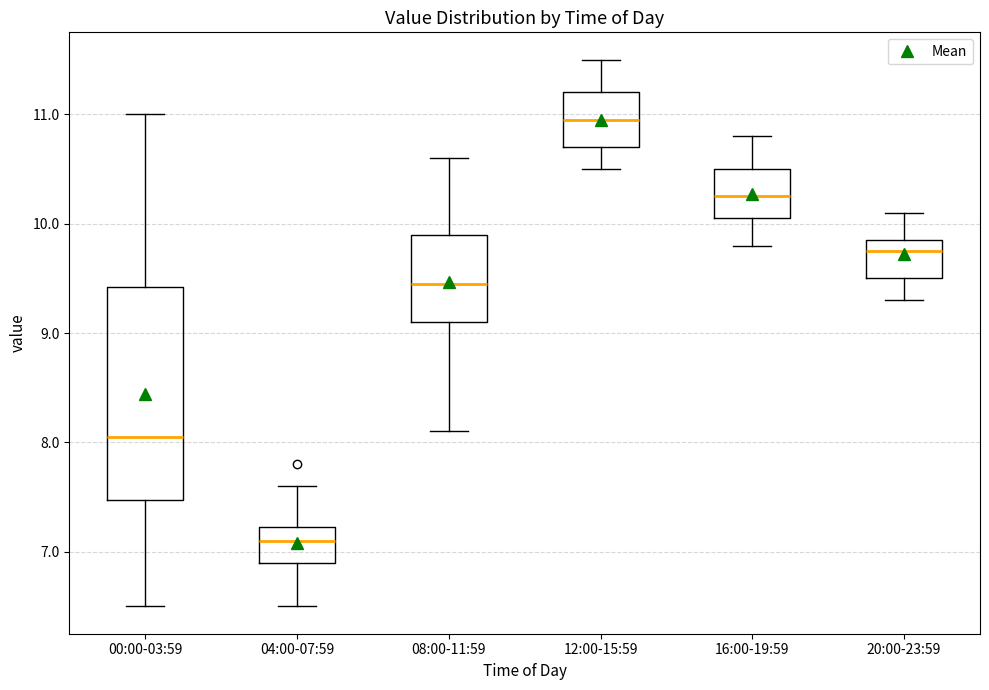

Where does the upper whisker of the box for 12:00-15:59 end on the y-axis? The values are not printed on the chart, so give them approximately, as read against the axis.

11.5